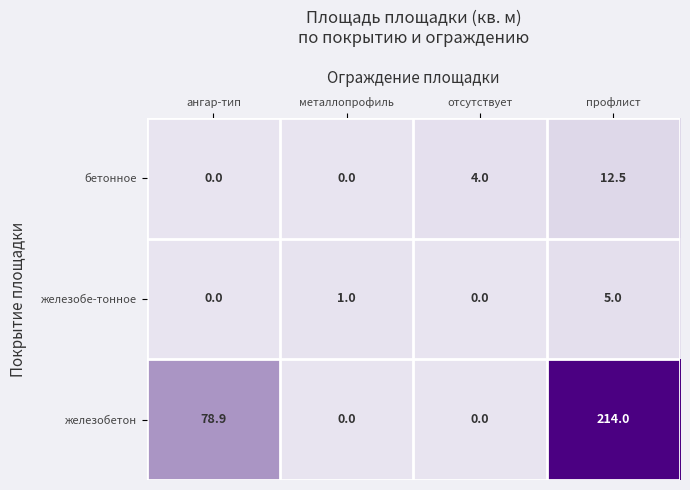

Which category has the highest value across all series?

профлист